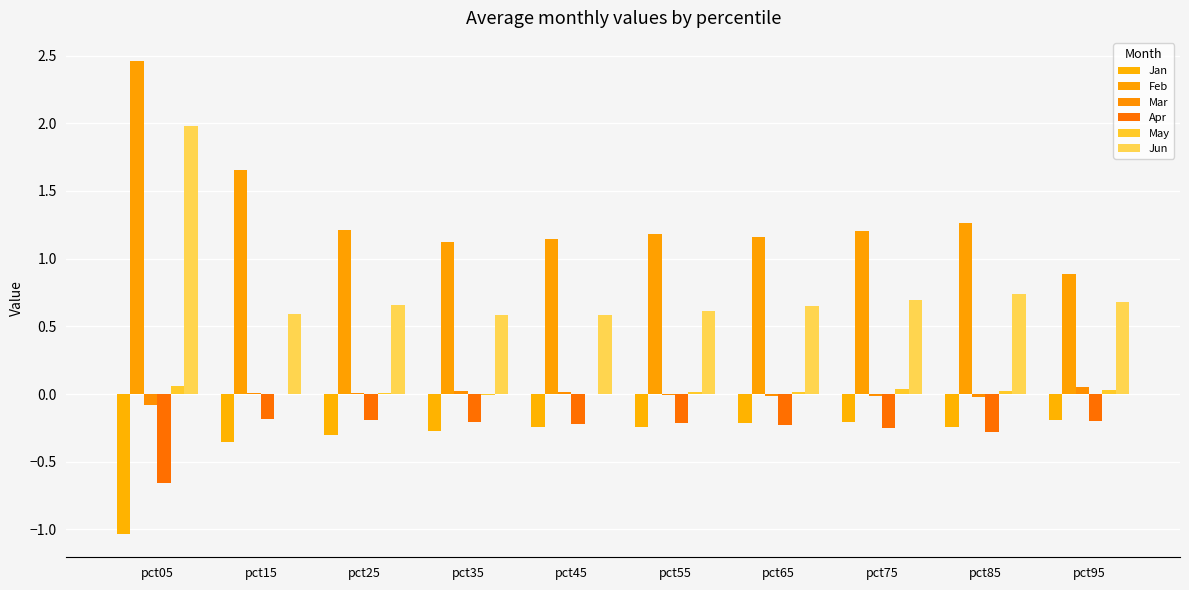

How many distinct data groups are displayed?

6